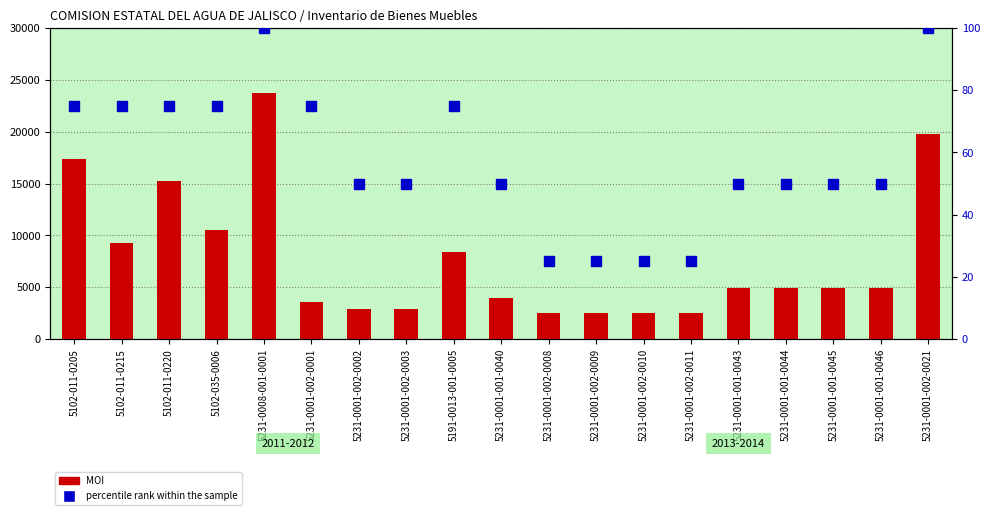

What is the value of the percentile rank within the sample bar at the 3rd from the left?

75.0